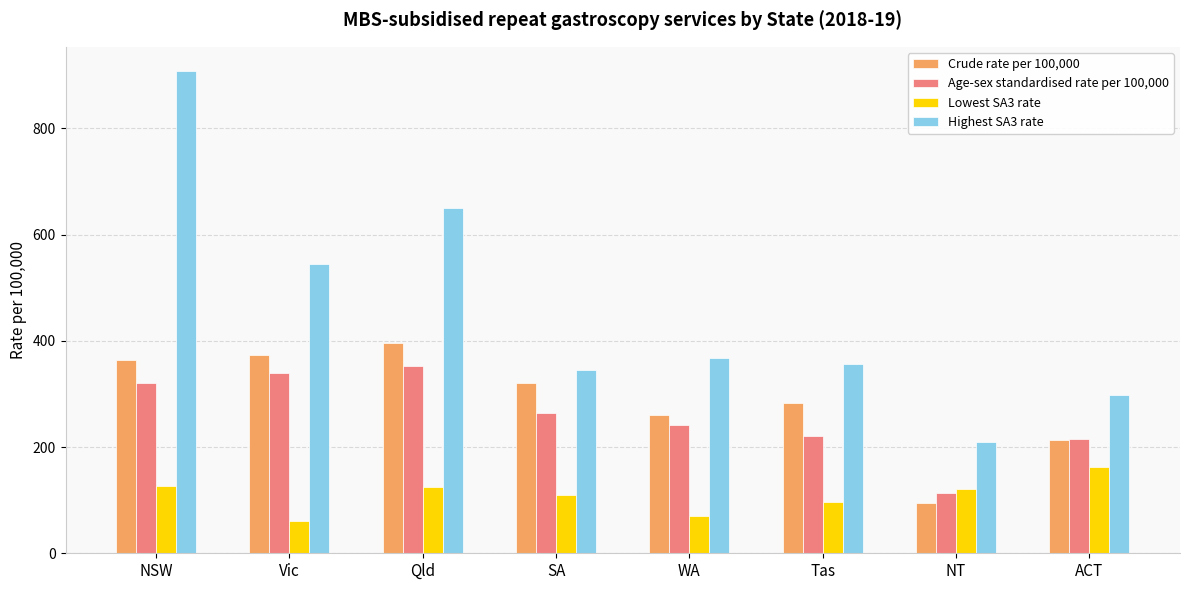

Which series has the largest total across all categories?

Highest SA3 rate